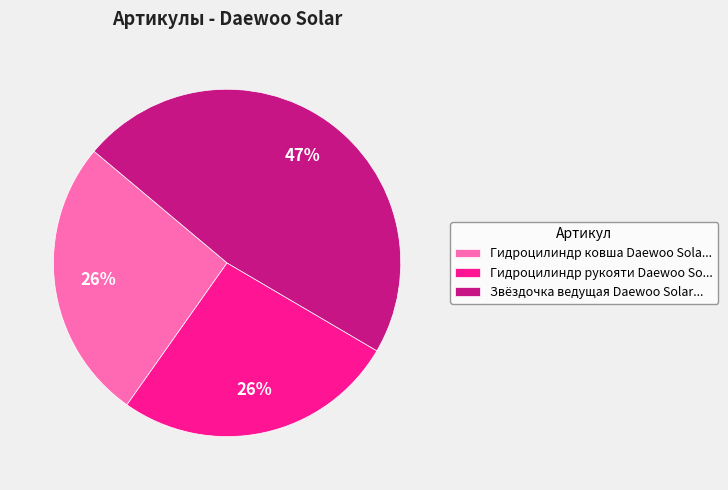

What is the ratio of the value at Гидроцилиндр ковша Daewoo Sola... to the value at Звёздочка ведущая Daewoo Solar...?

0.6